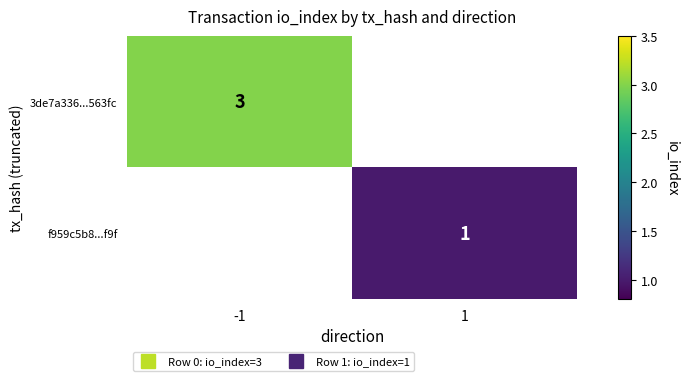

Between 1 and -1, which is larger?

-1